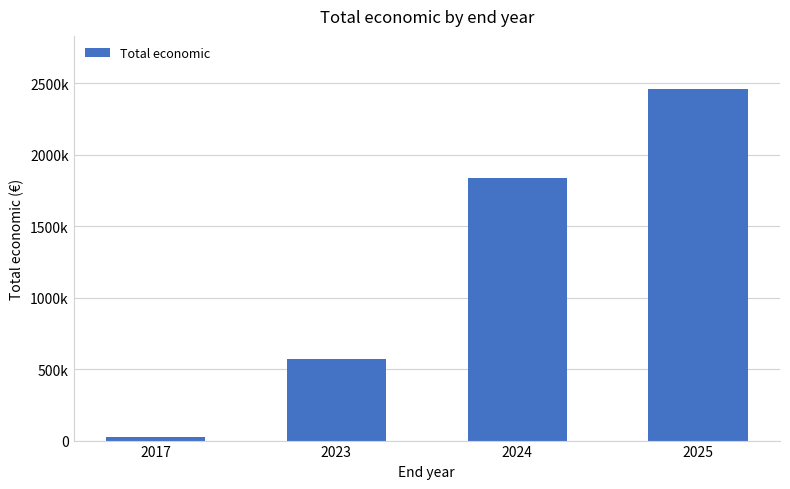

What is the average value?

1223619